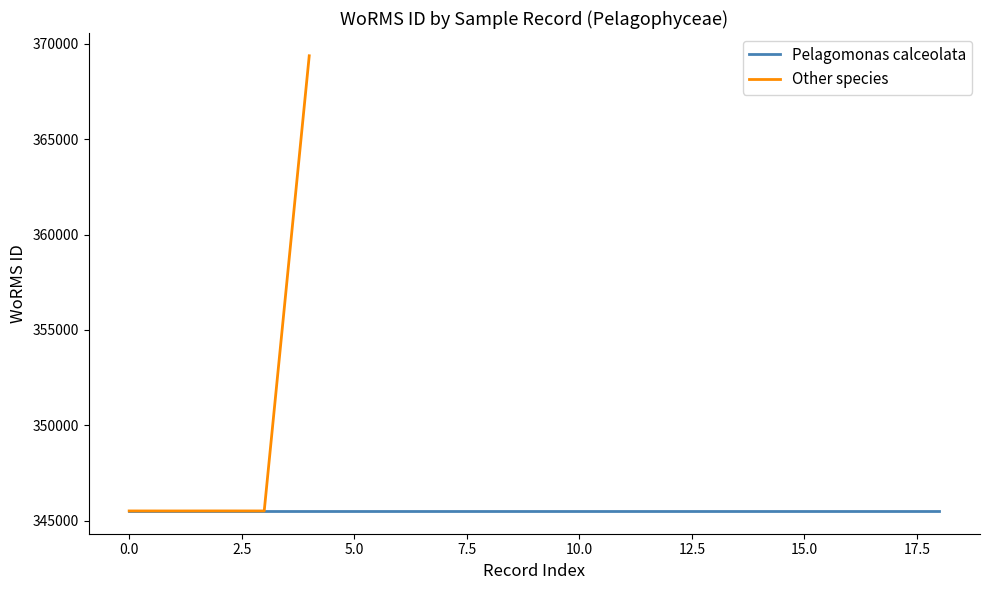

The chart shows a value of 345503 at 2.5. True or false?

True